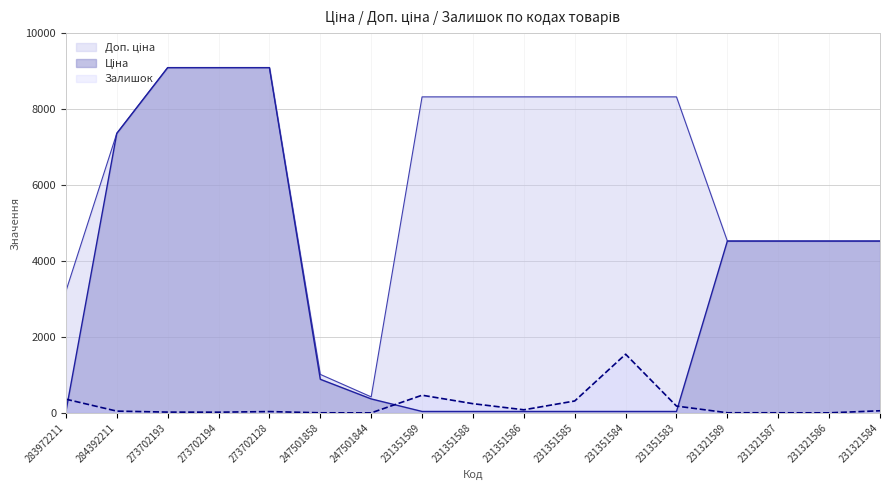

True or false: Залишок has more than 0 interior local peaks.

True